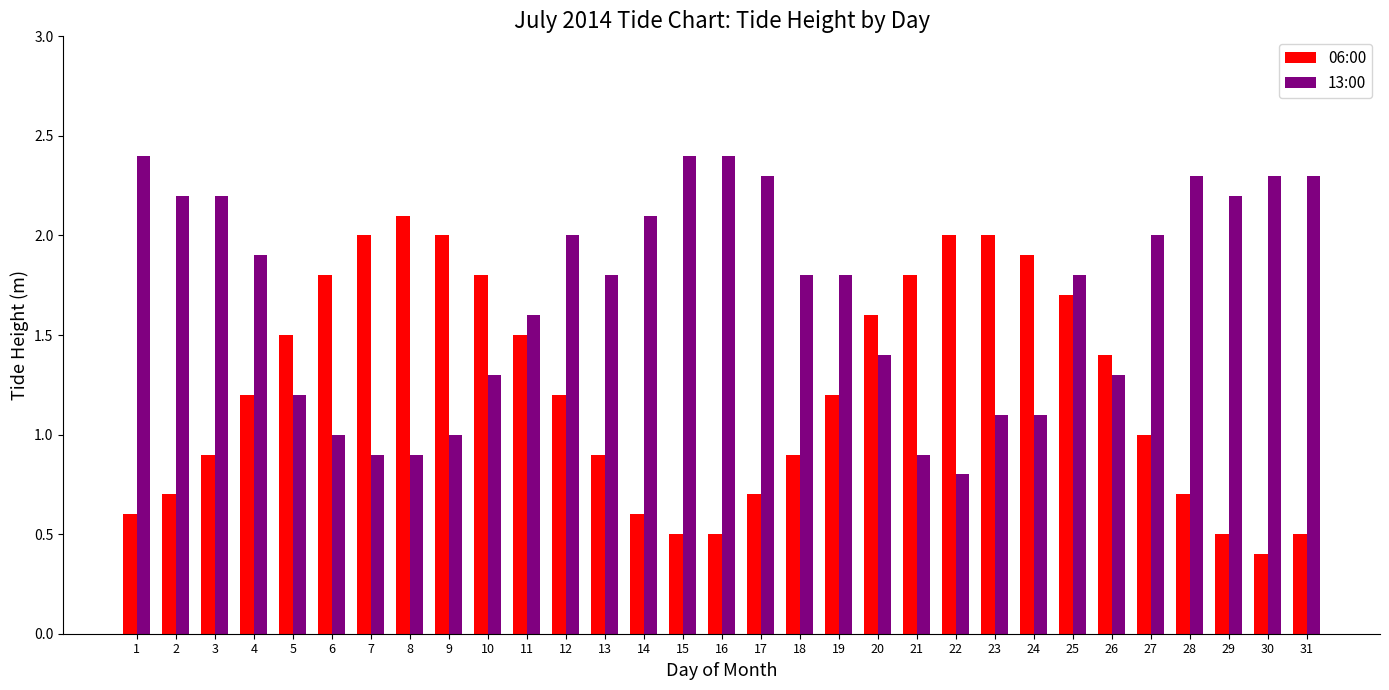

Rank the series by their average value, from lowest to highest.

06:00, 13:00